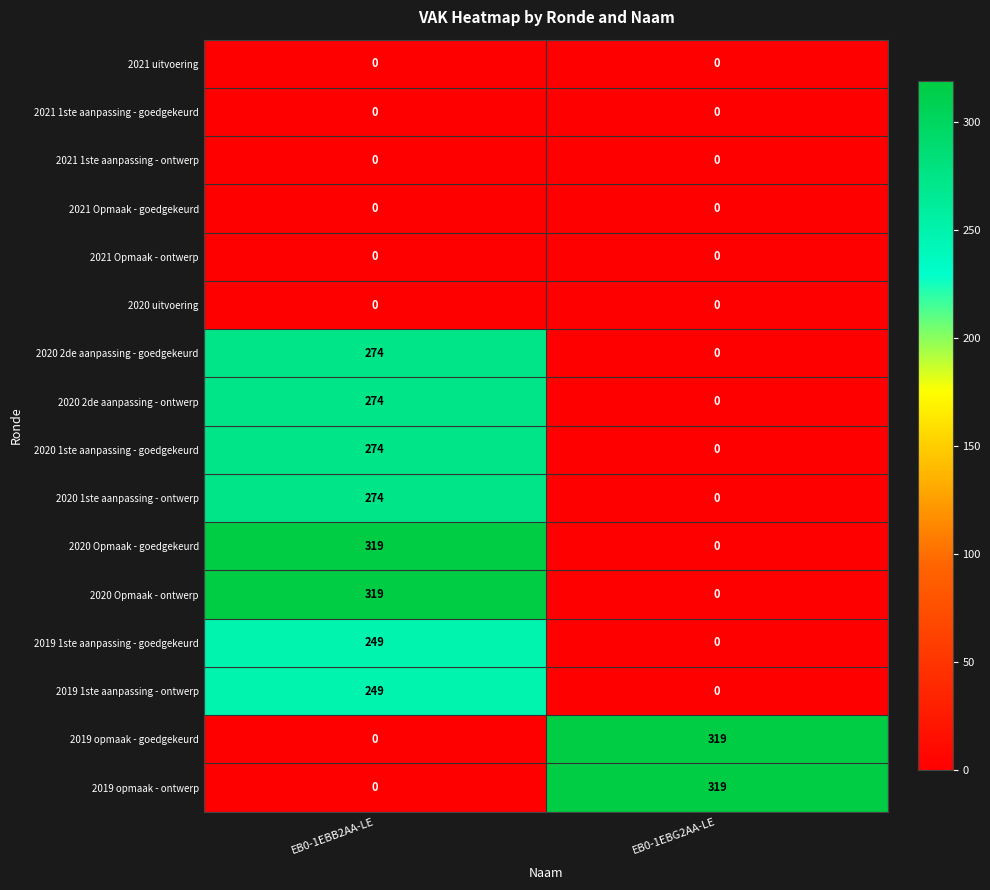

What is the difference between the highest and lowest values at EB0-1EBB2AA-LE?

319